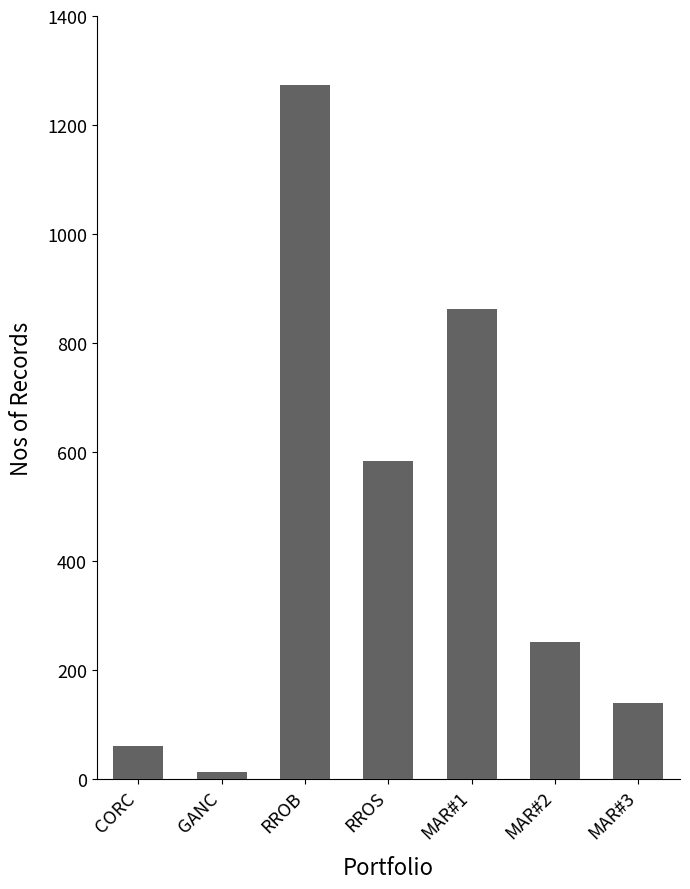

How many distinct data groups are displayed?

1